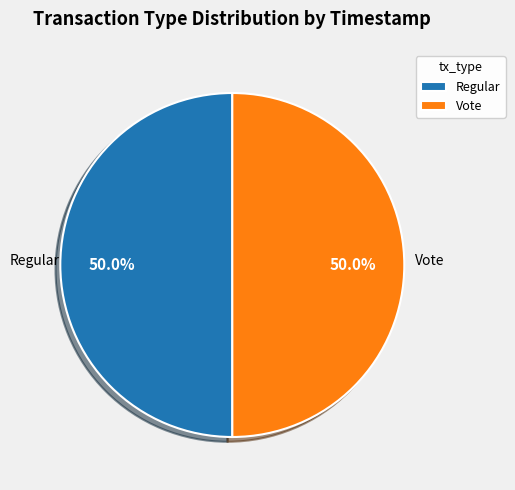

True or false: Regular accounts for 37% of the total.

False